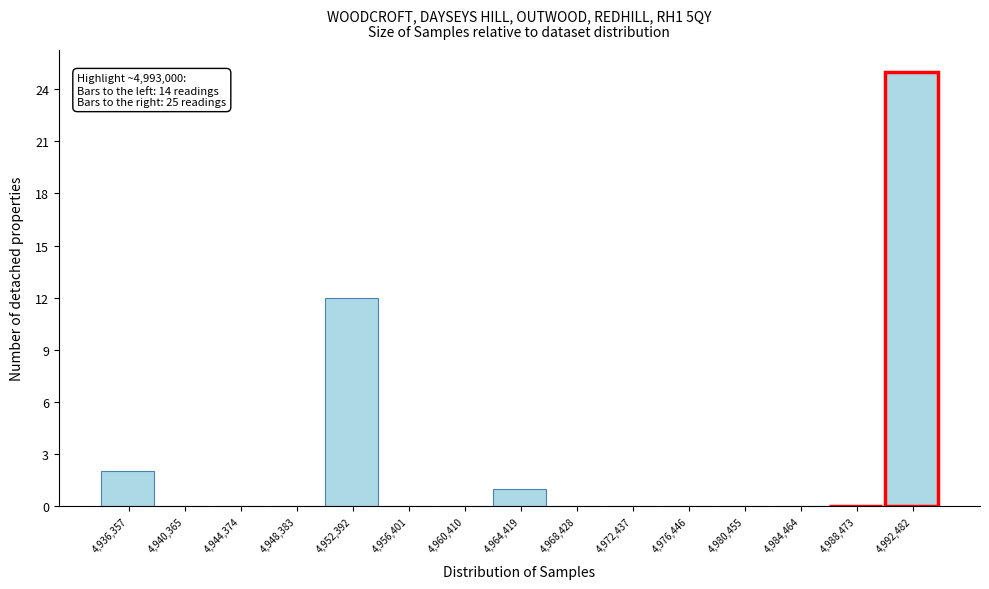

Reading left to right, what are all the values shown in this chart?

4,936,357=2	4,940,365=0	4,944,374=0	4,948,383=0	4,952,392=12	4,956,401=0	4,960,410=0	4,964,419=1	4,968,428=0	4,972,437=0	4,976,446=0	4,980,455=0	4,984,464=0	4,988,473=0	4,992,482=25